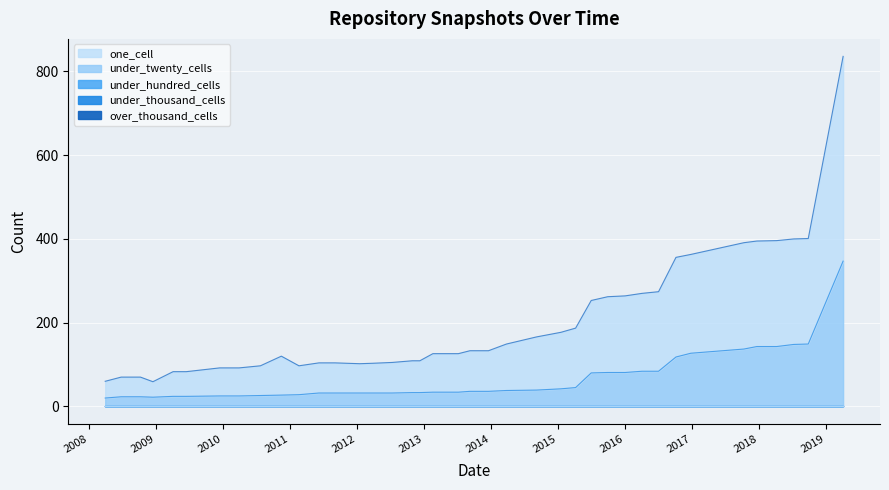

Between 2008-10-10 and 2013-09-10, which is larger?

2013-09-10